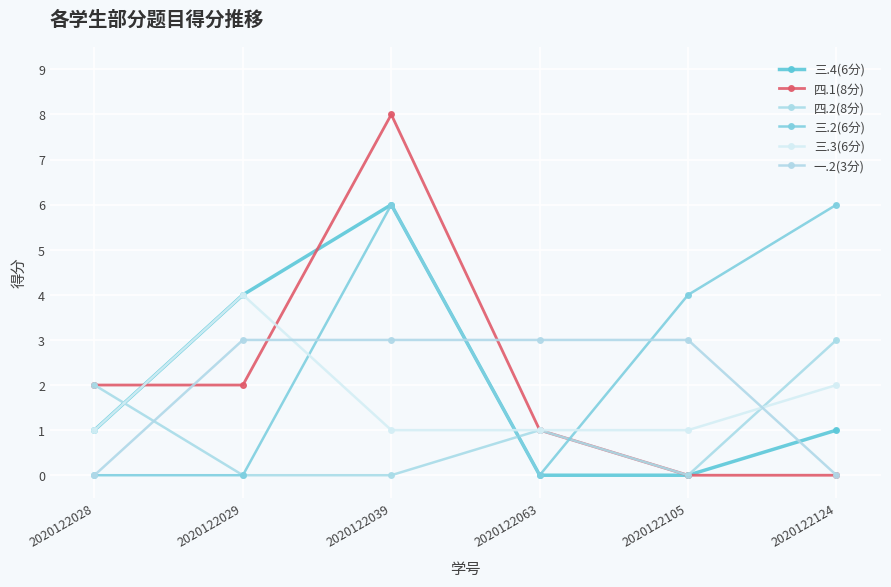

At which category is the sum across all series the highest?

2020122039